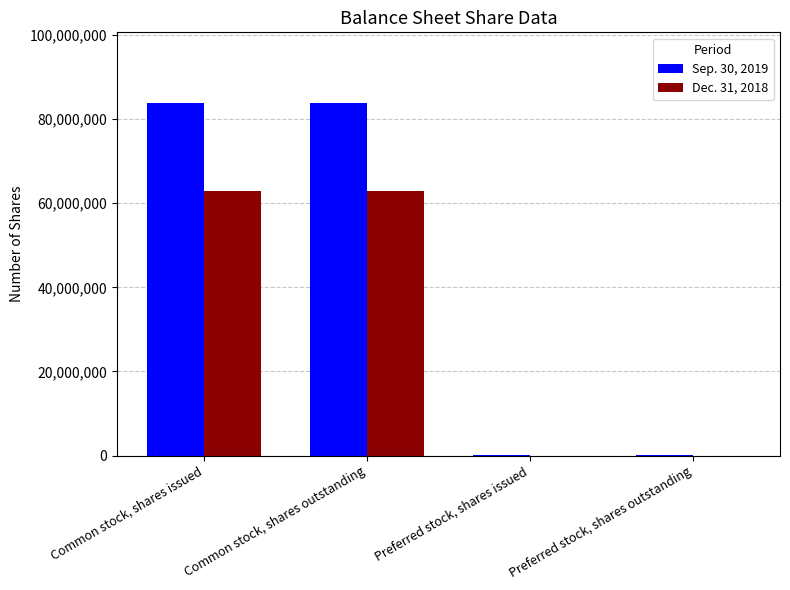

Count the Dec. 31, 2018 values in the range 0 to 62862000.

4